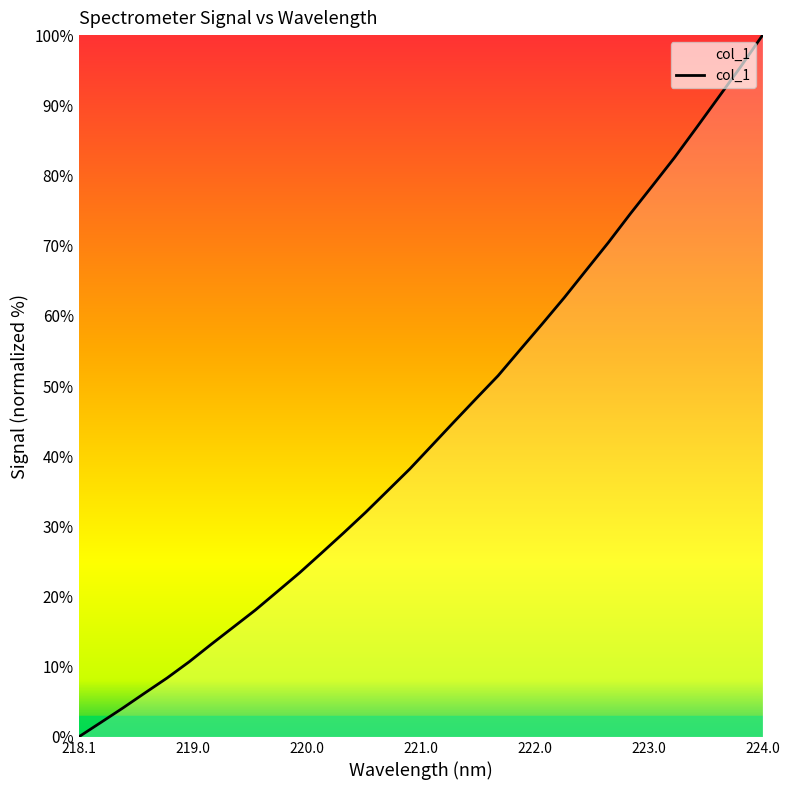

What is the maximum value shown in the chart?

100.0